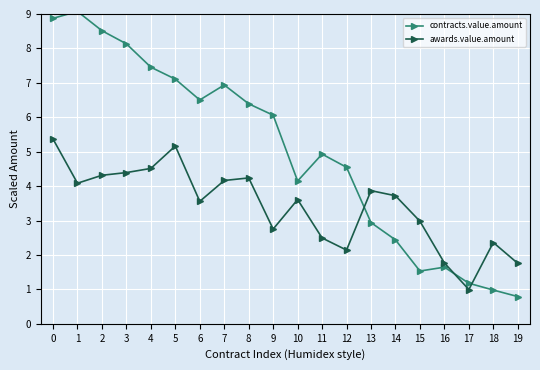

How many lines are shown in the chart?

2